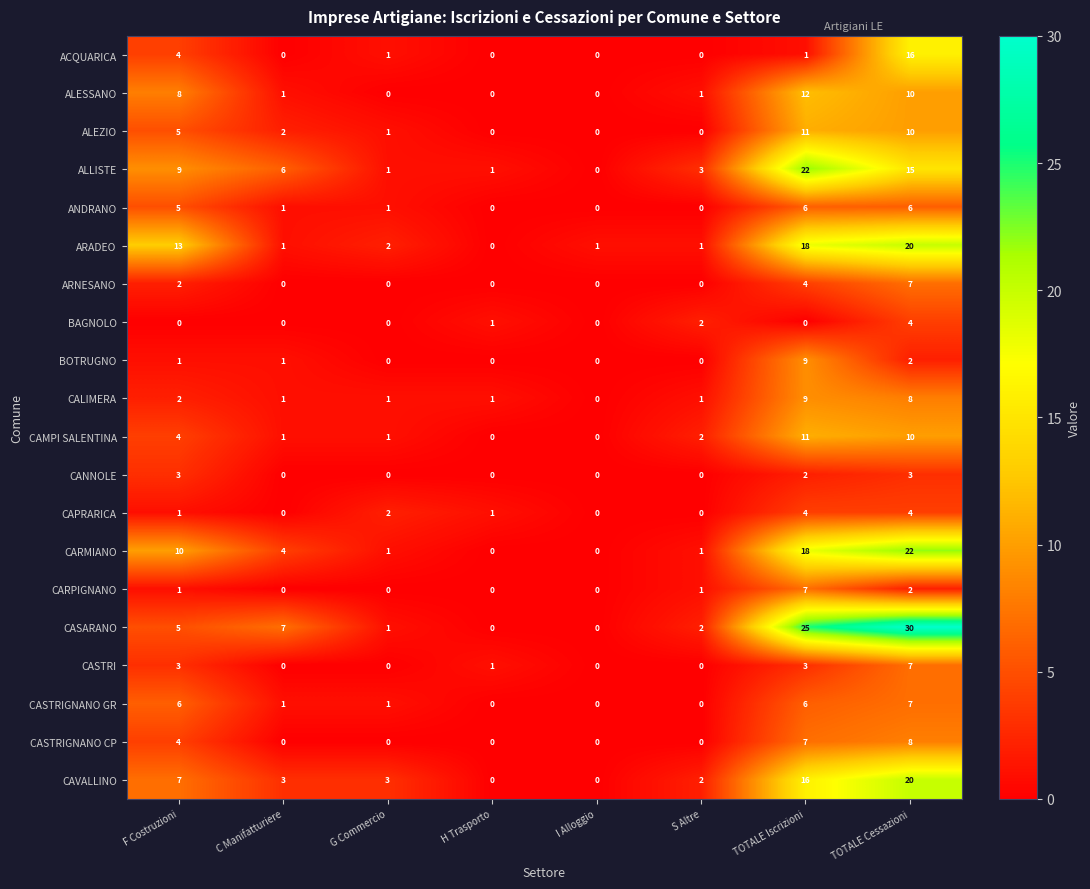

At which label is ALESSANO closest to 6?

F Costruzioni